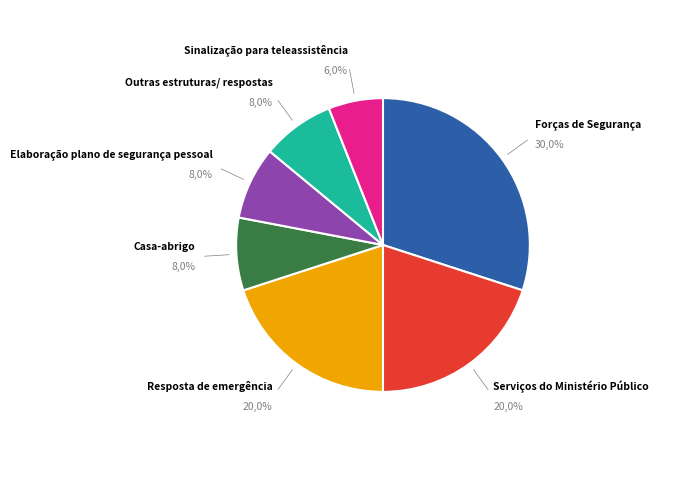

Does any single category account for the majority?

No